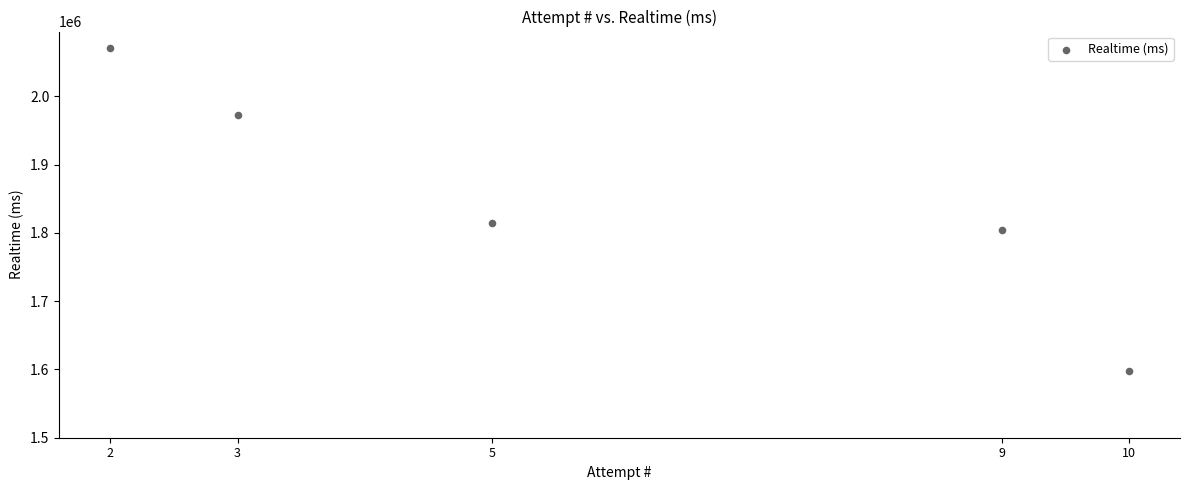

What is the average Y value?

1852171